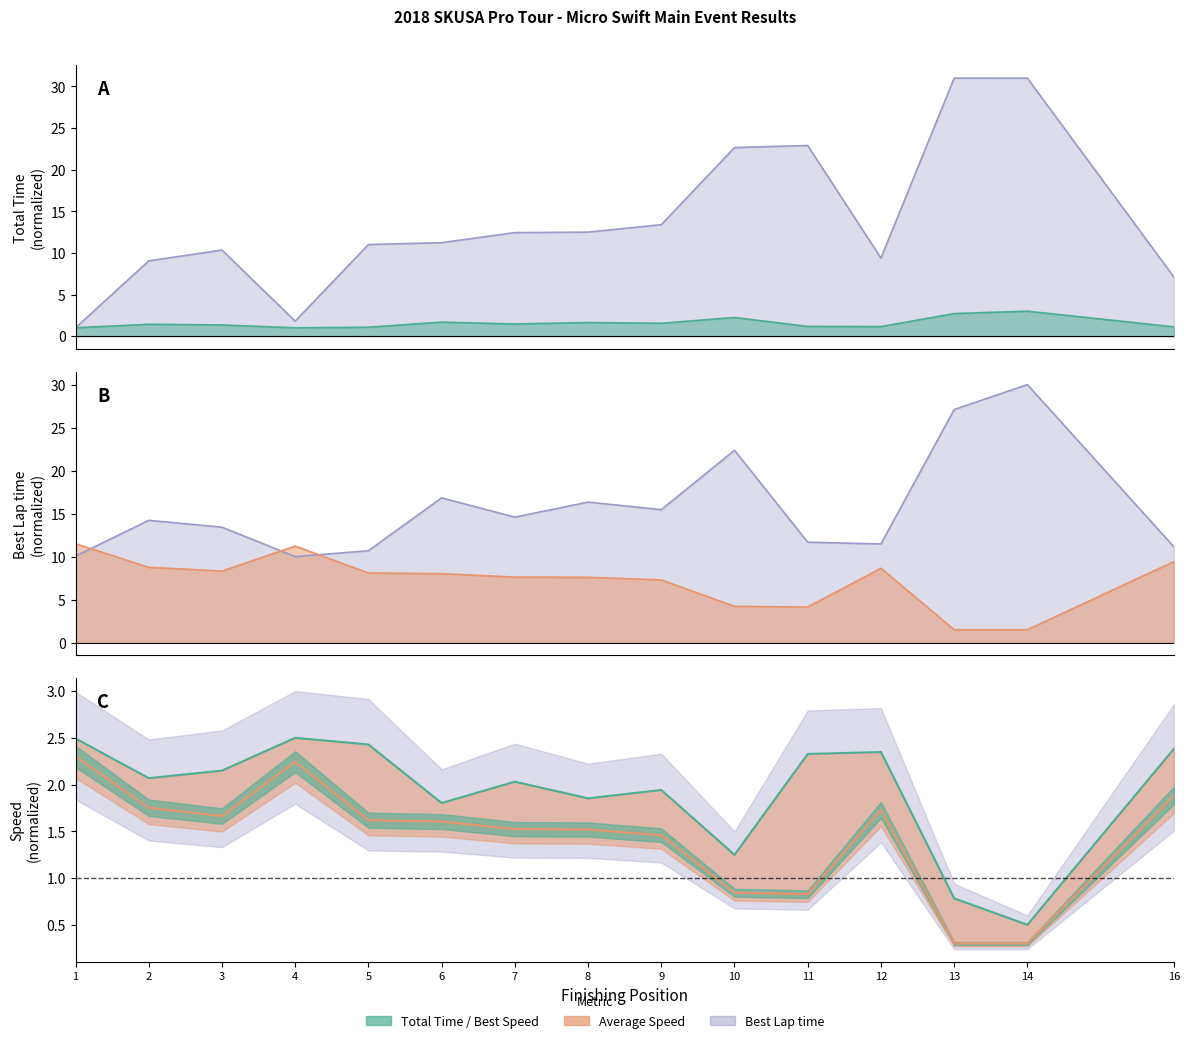

How many data points in Average Speed are less than 8?

7